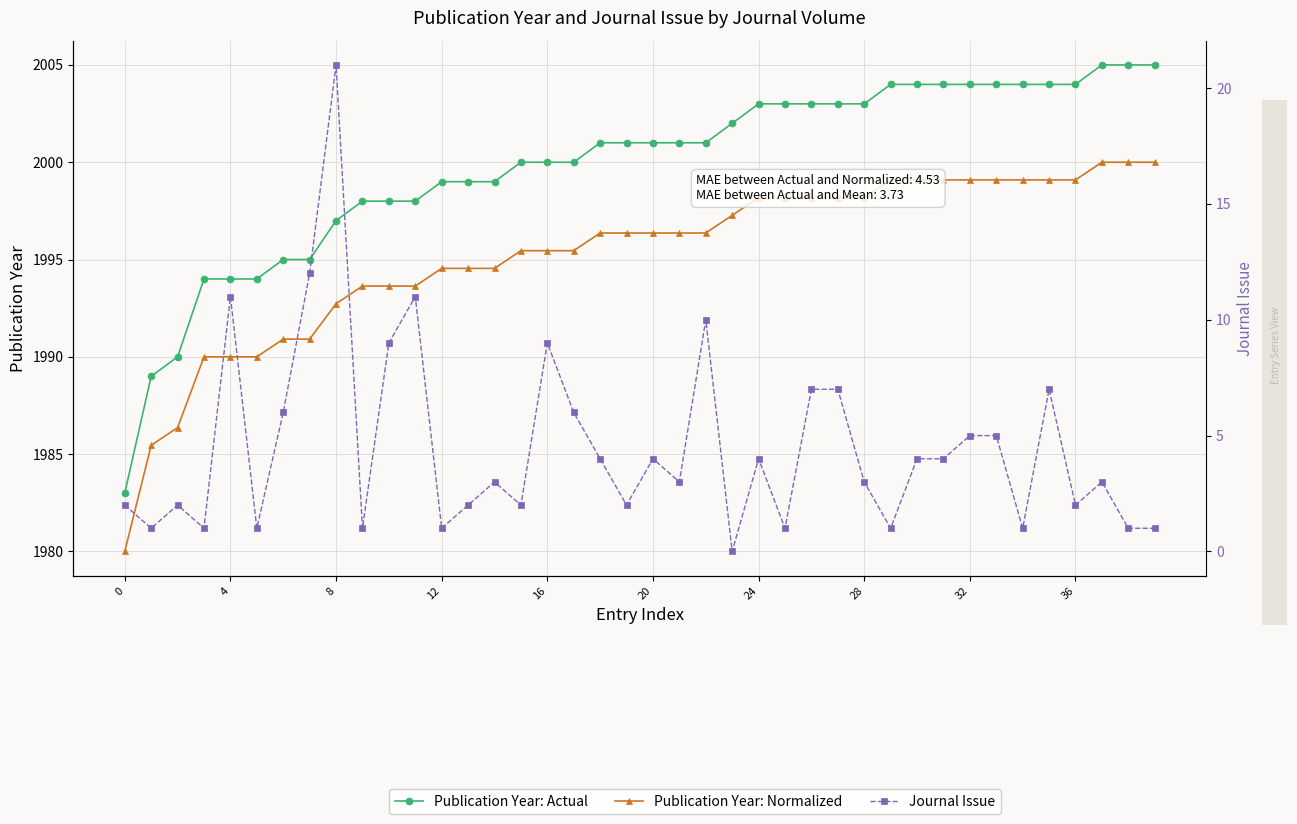

True or false: Journal Issue and Publication Year: Normalized cross at least once.

False